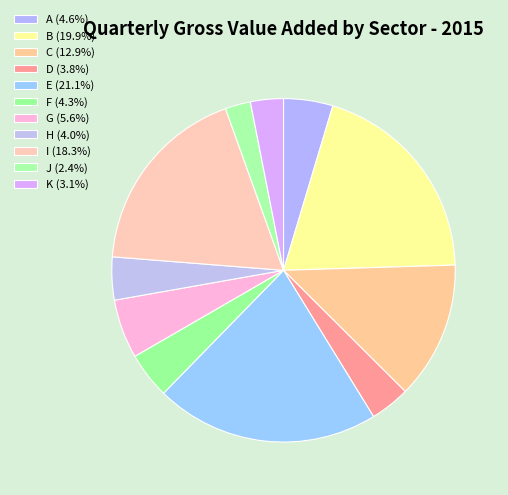

What percentage is NOT represented by D?

96.2%